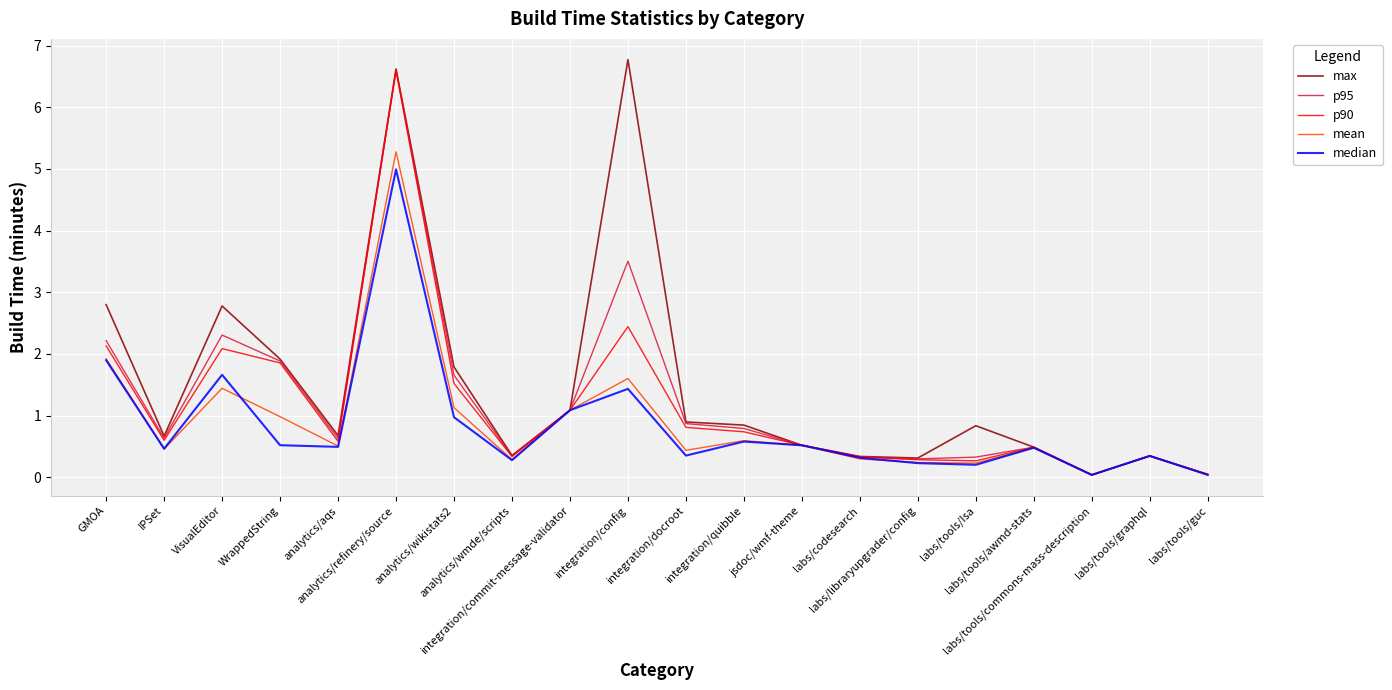

What is the difference between the maximum and second lowest values in the p90 series?

6.6